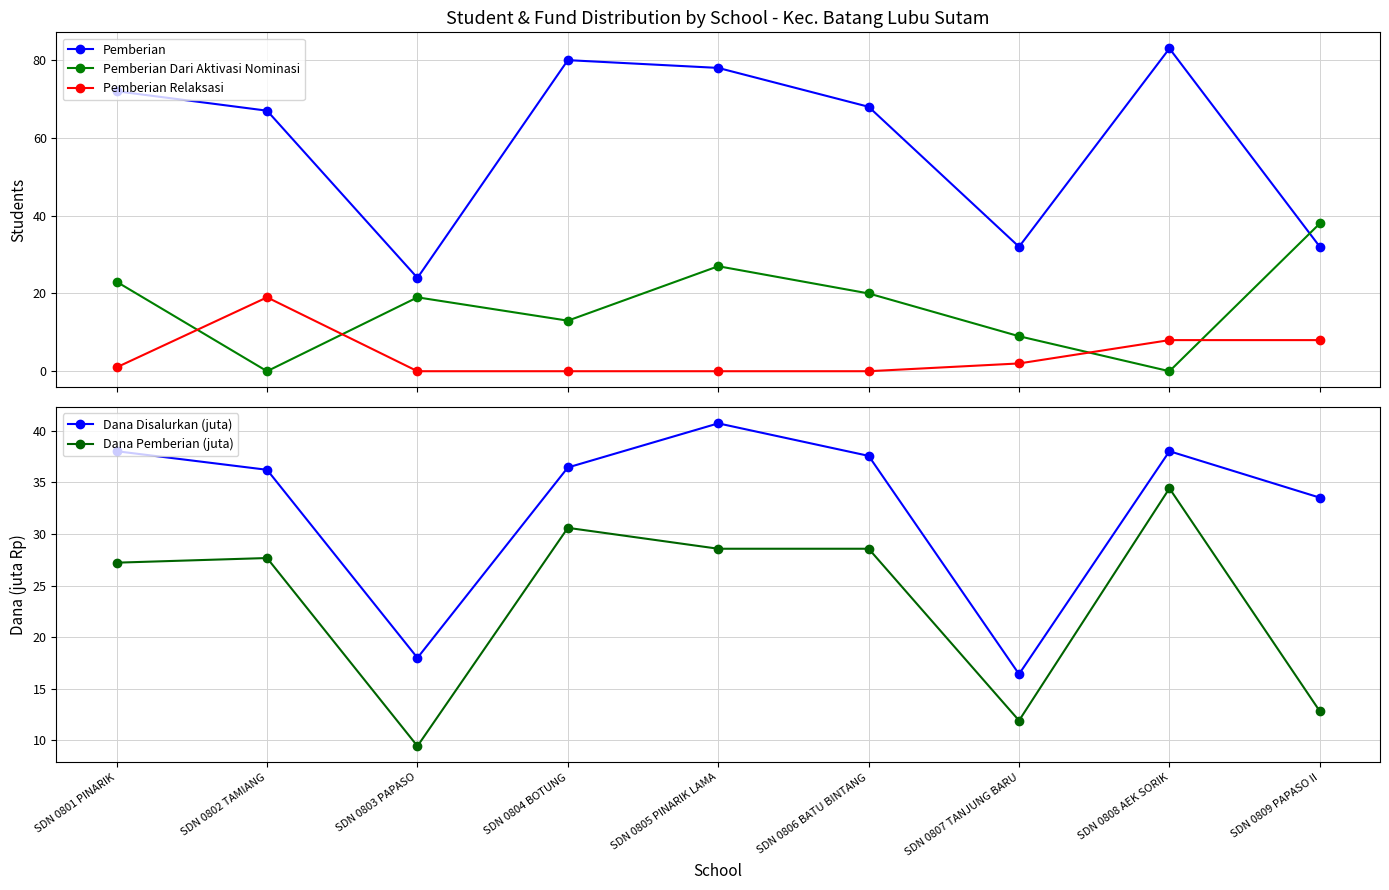

Read the Pemberian value at SDN 0803 PAPASO.

24.0